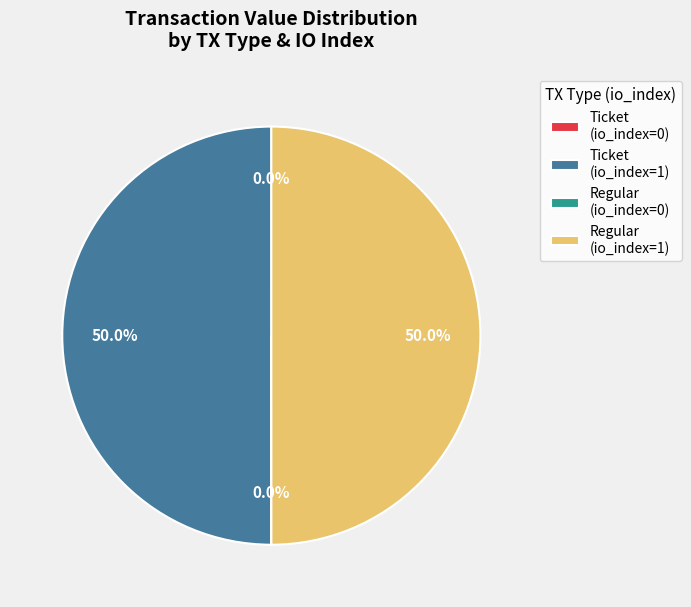

What percentage is NOT represented by Ticket (io_index=1)?

50.0%